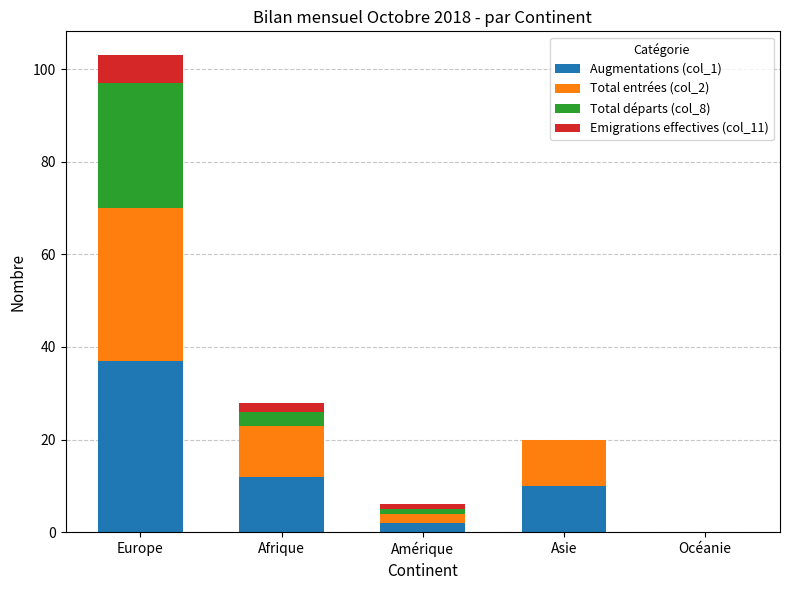

The Augmentations (col_1) series shows 10 at Asie. True or false?

True